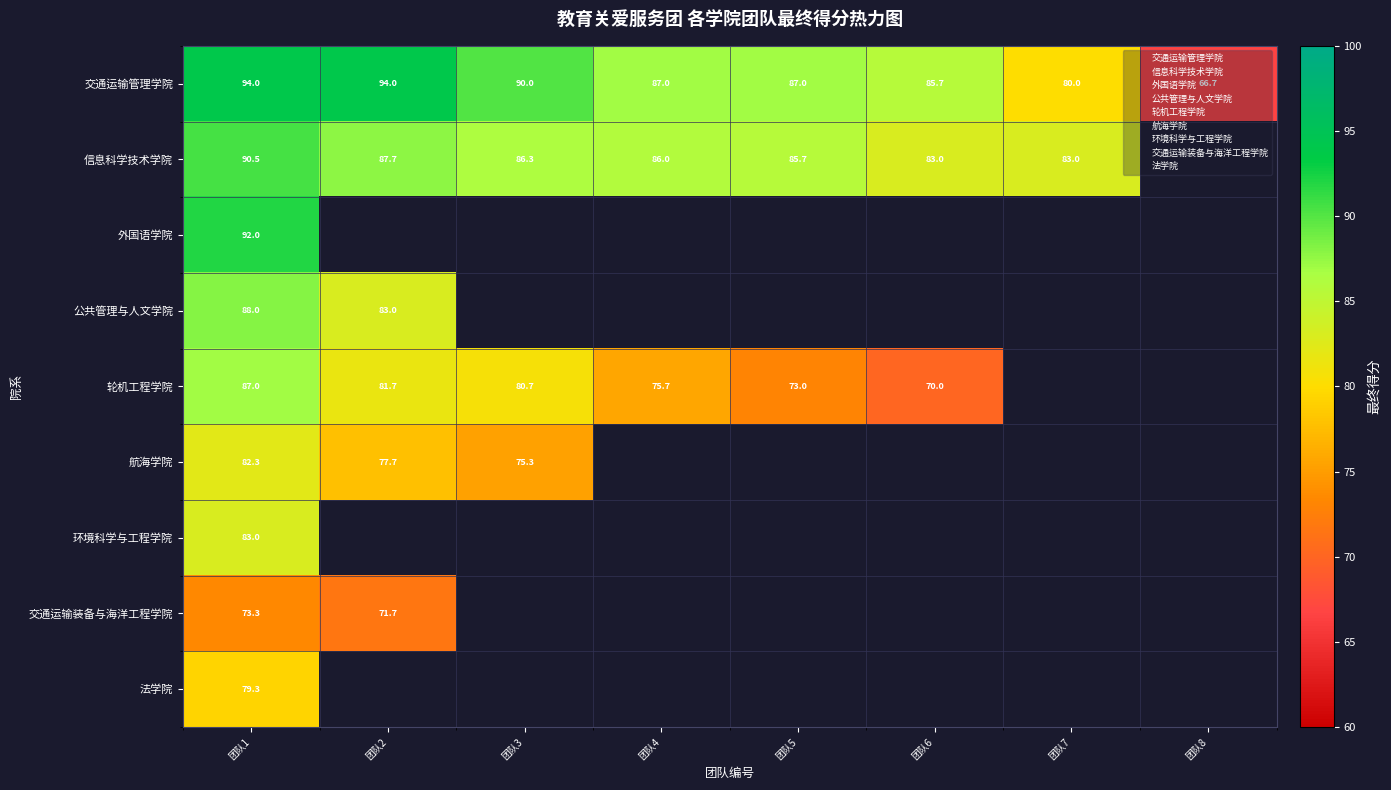

Where is 航海学院 nearest to the value 78?

团队2